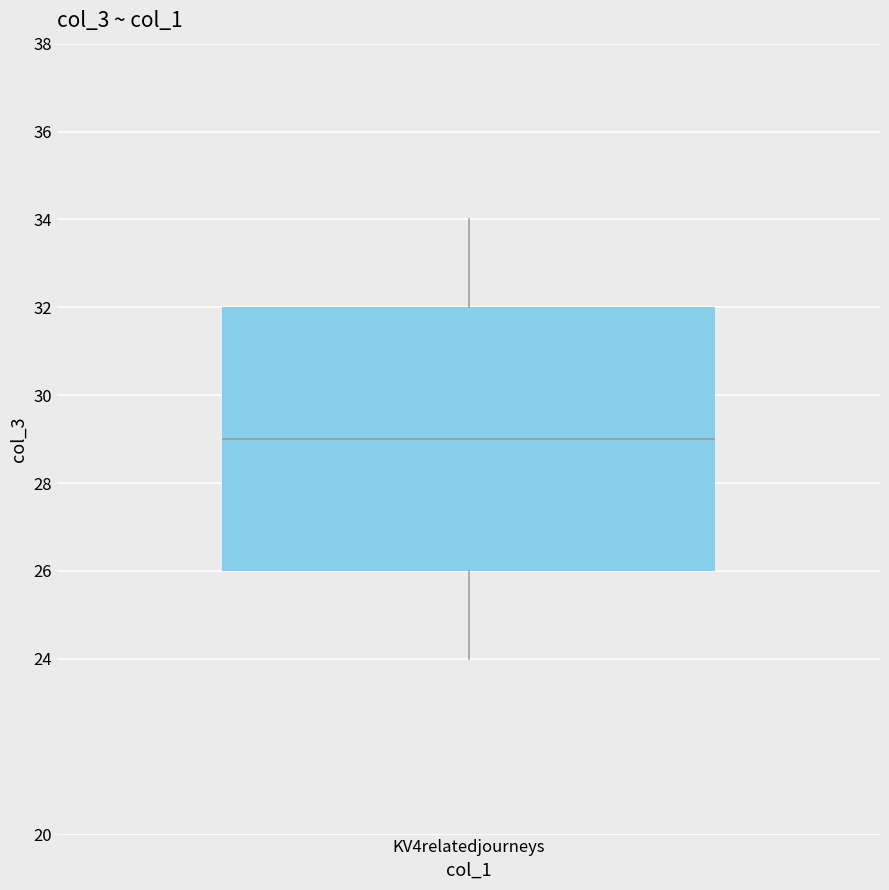

Transcribe this box plot: give where the median line is, the range the box spans, and where the two whiskers end, as read against the y-axis. The values are not printed on the chart, so give them approximately, as read against the axis.

median 29, box 26 to 32, whiskers 24 to 34